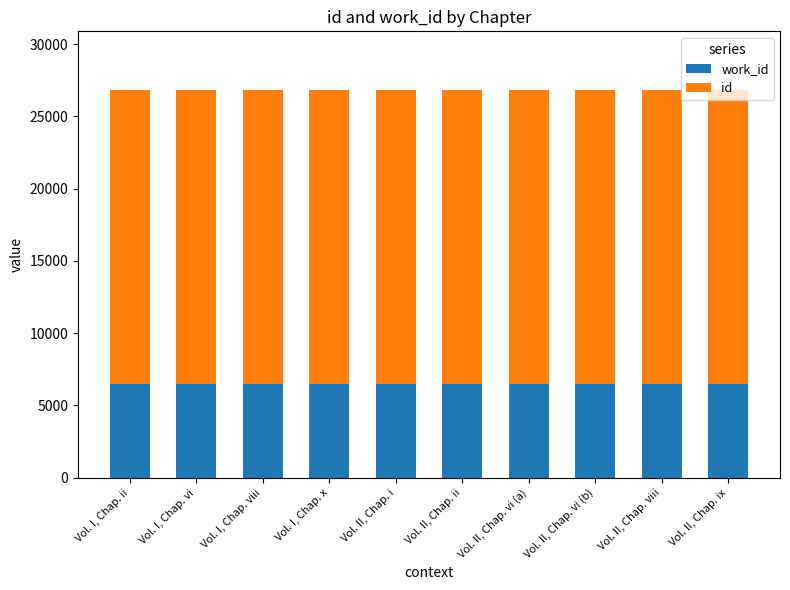

What are all the series names shown in the legend?

work_id, id